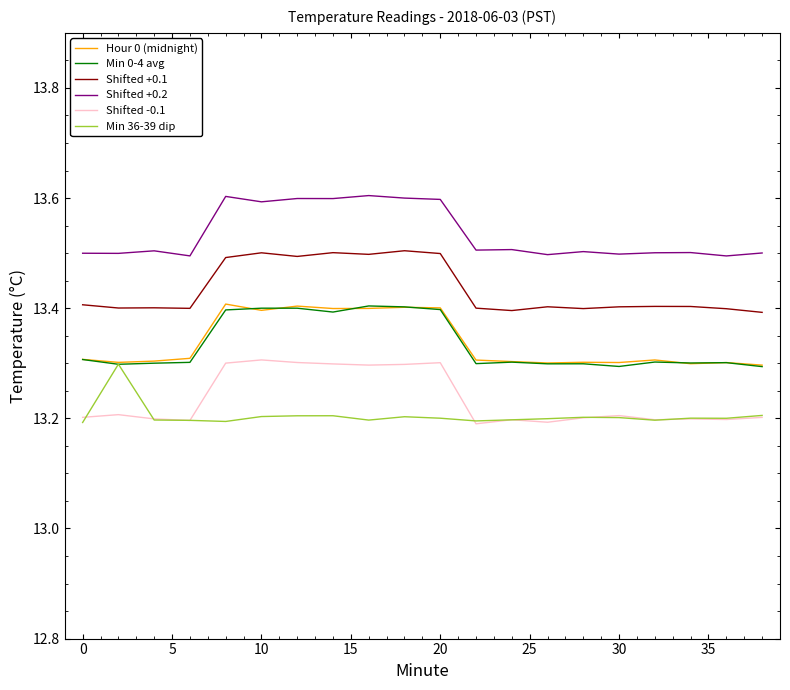

At how many categories does at least one series exceed 13?

20